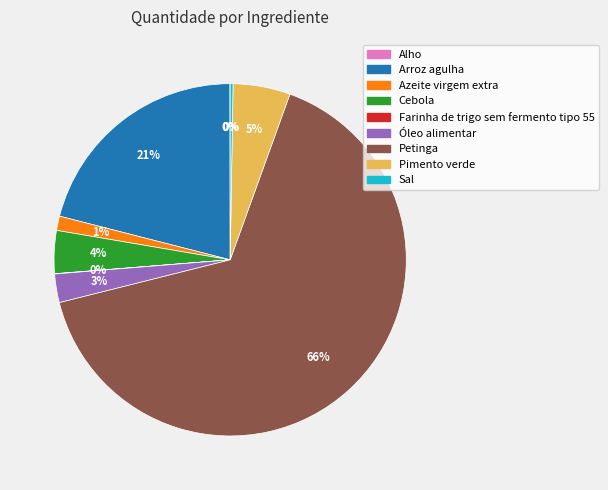

True or false: Cebola accounts for 10% of the total.

False